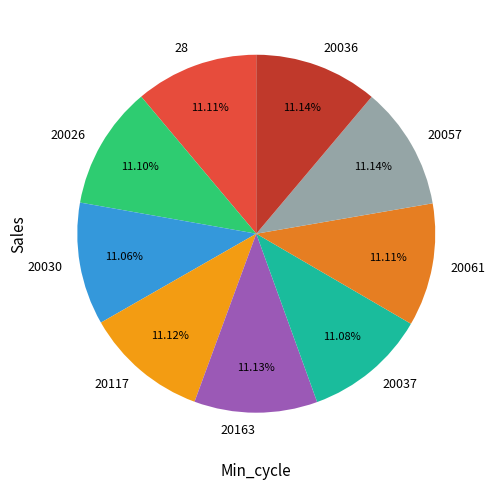

Do 20026 and 20030 together represent more than half of the pie?

No